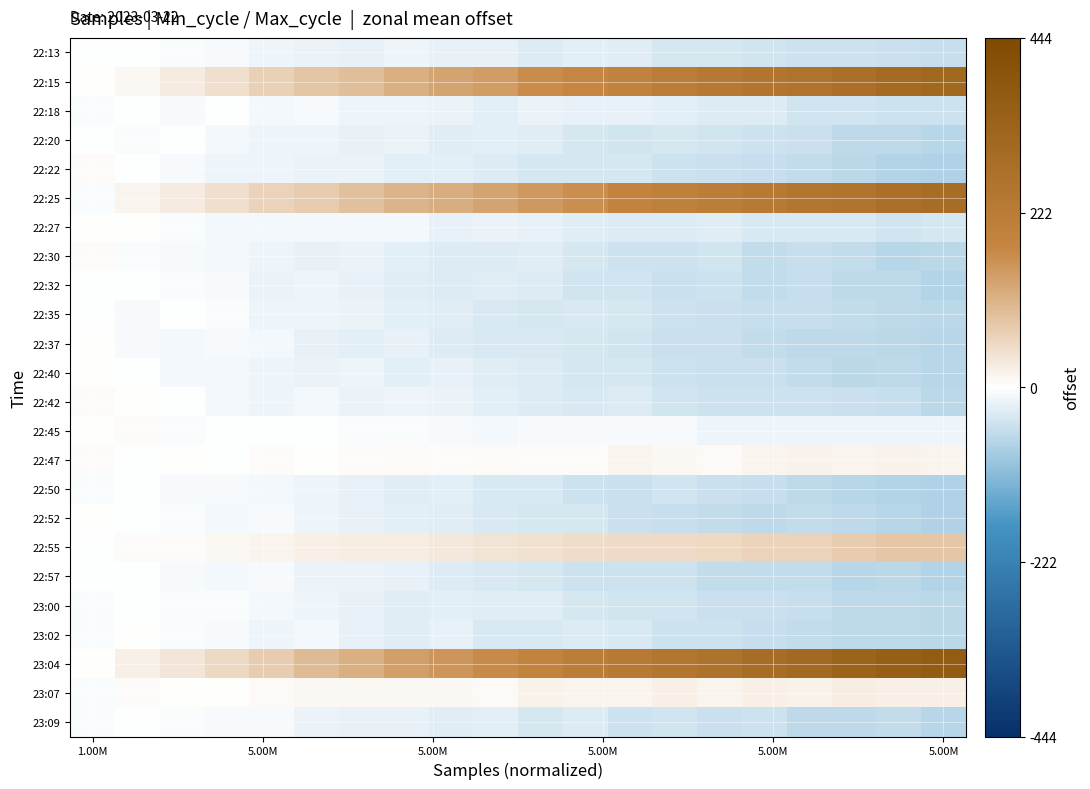

Rank the series by their maximum value, from highest to lowest.

23:04, 22:15, 22:25, 22:55, 23:07, 22:47, 22:30, 22:42, 22:45, 22:22, 22:27, 22:40, 22:37, 22:52, 23:02, 22:13, 22:20, 22:57, 22:32, 23:00, 22:35, 23:09, 22:18, 22:50